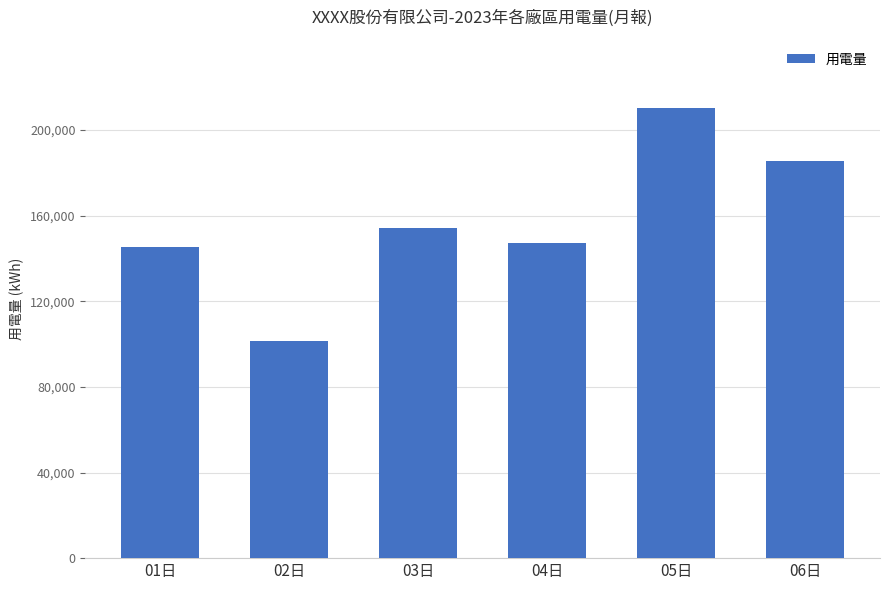

Which category has the lowest value across all series?

02日